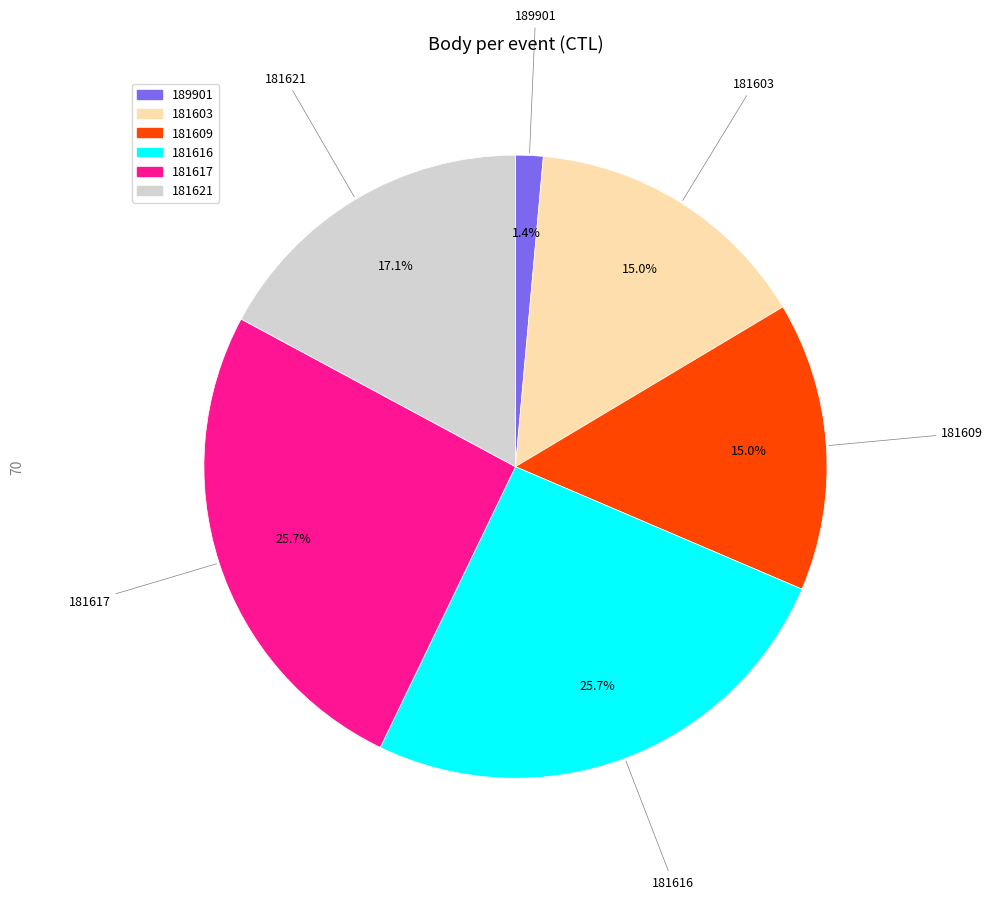

Which category has the smallest portion of the pie?

189901